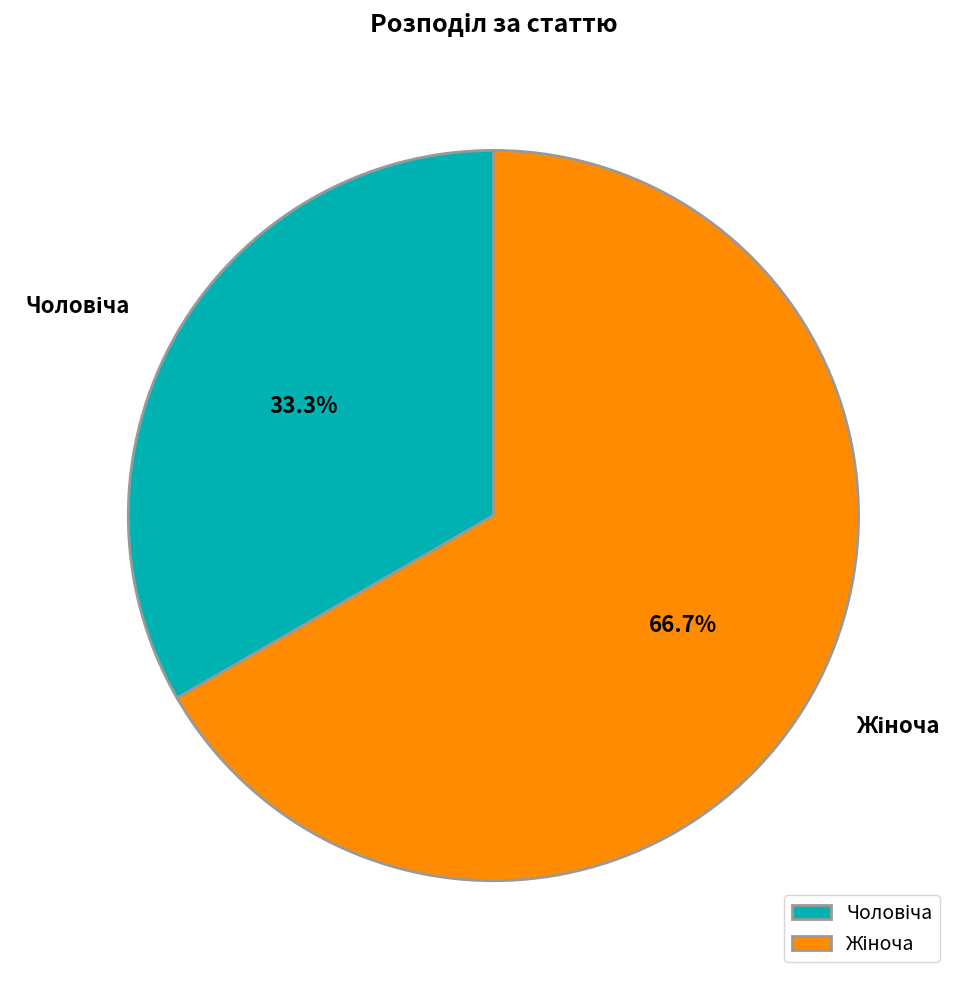

Does any single category account for the majority?

Yes